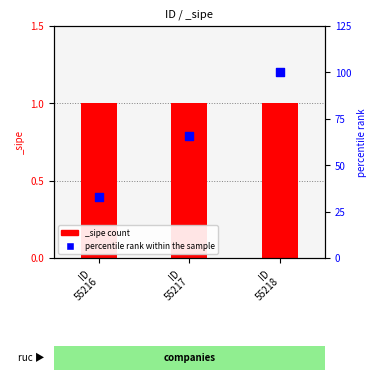

Which has a higher value, ID
55218 or ID
55217?

ID
55218